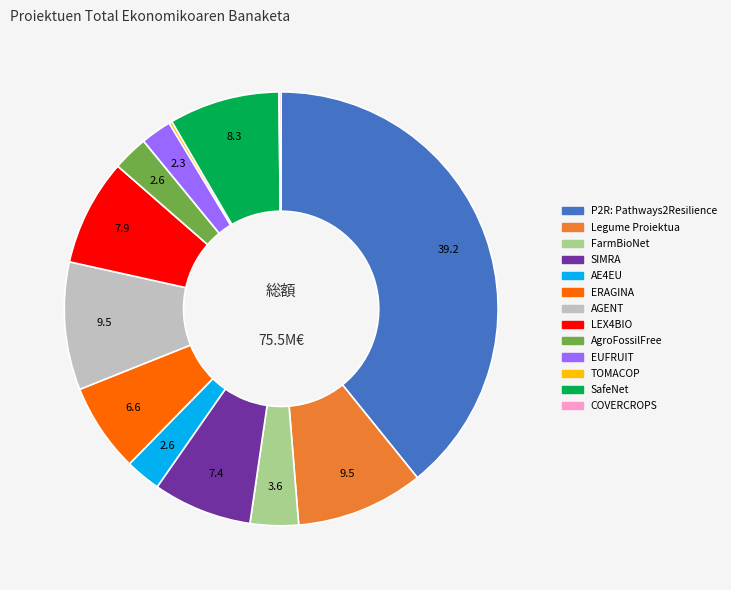

True or false: LEX4BIO accounts for 18% of the total.

False